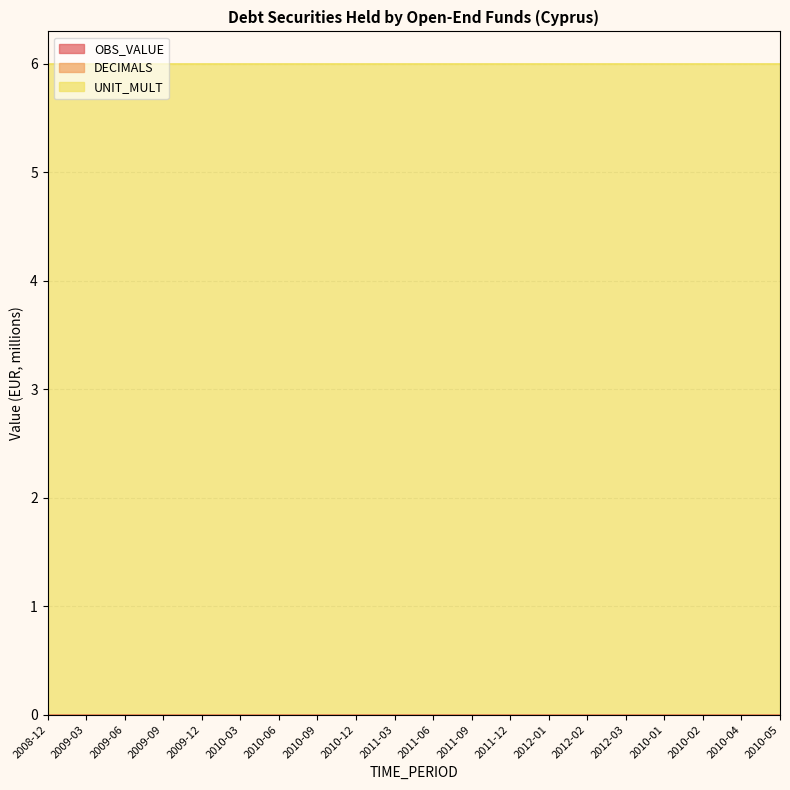

Which category has the highest value across all series?

2008-12